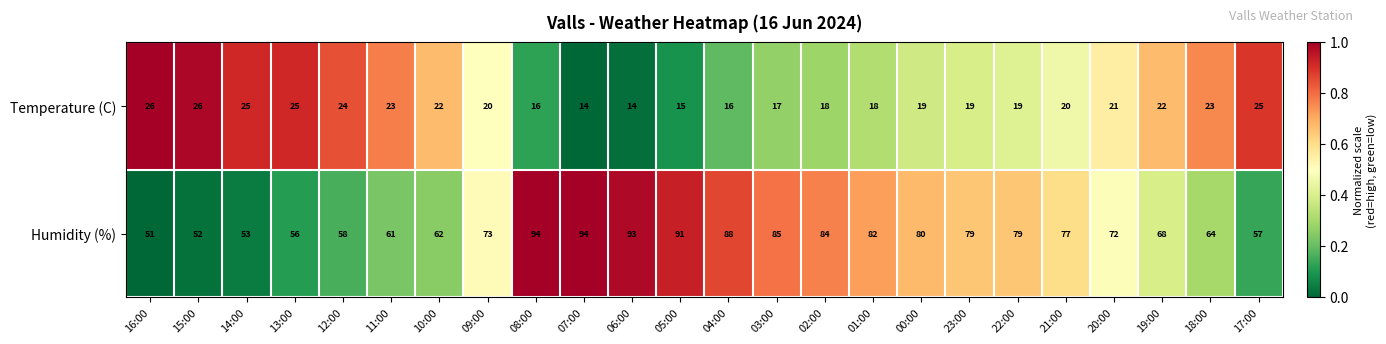

List the series in order of their peak value, highest first.

Humidity (%), Temperature (C)